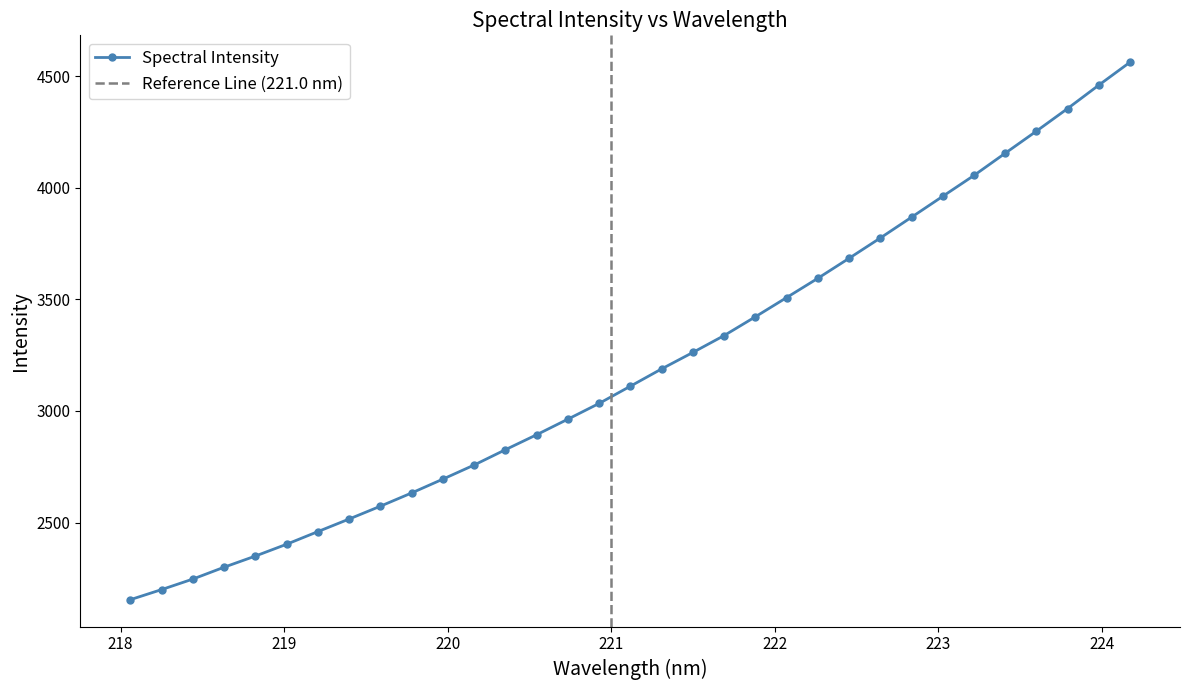

What is the value of the Spectral Intensity point at the 4th from the left?

2299.8